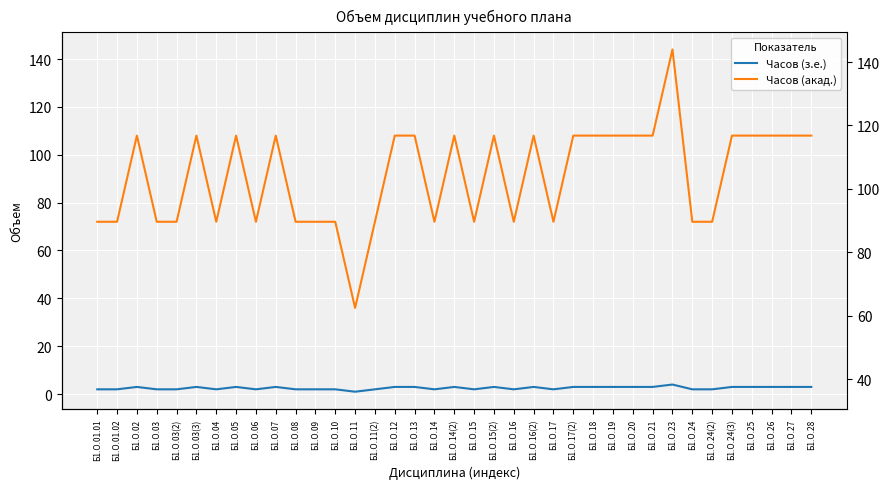

At how many categories does at least one series exceed 62?

36